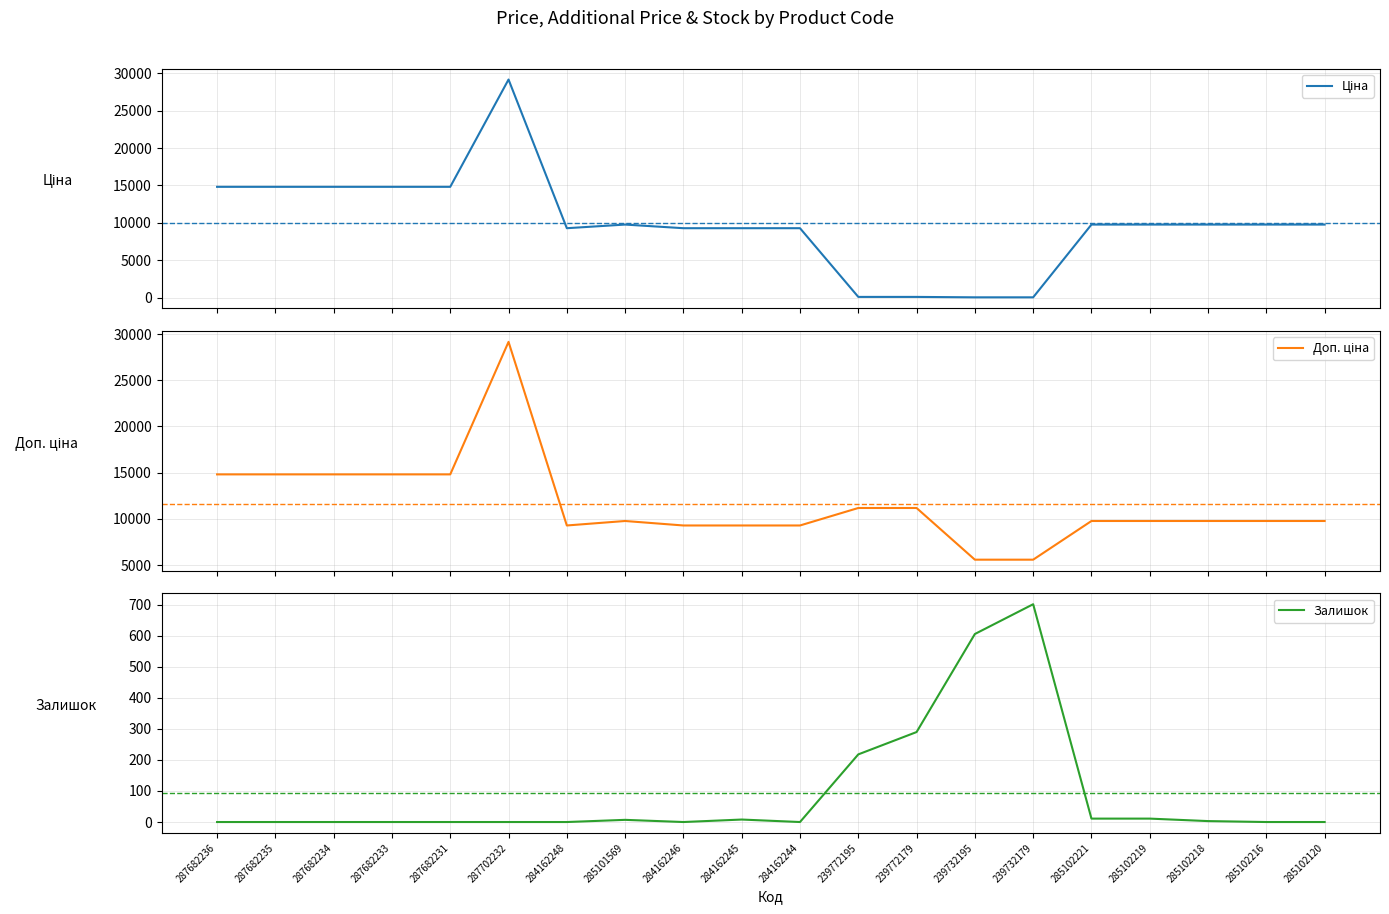

At how many categories does at least one series exceed 21433?

1